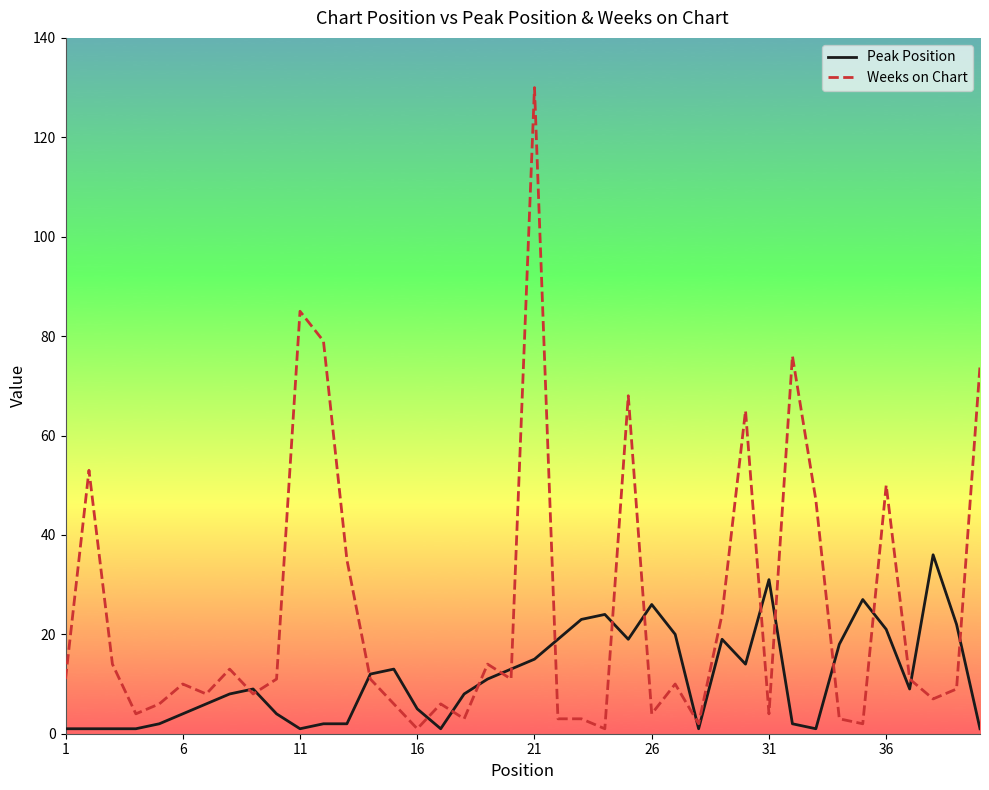

What is the highest value of the Weeks on Chart series?

130